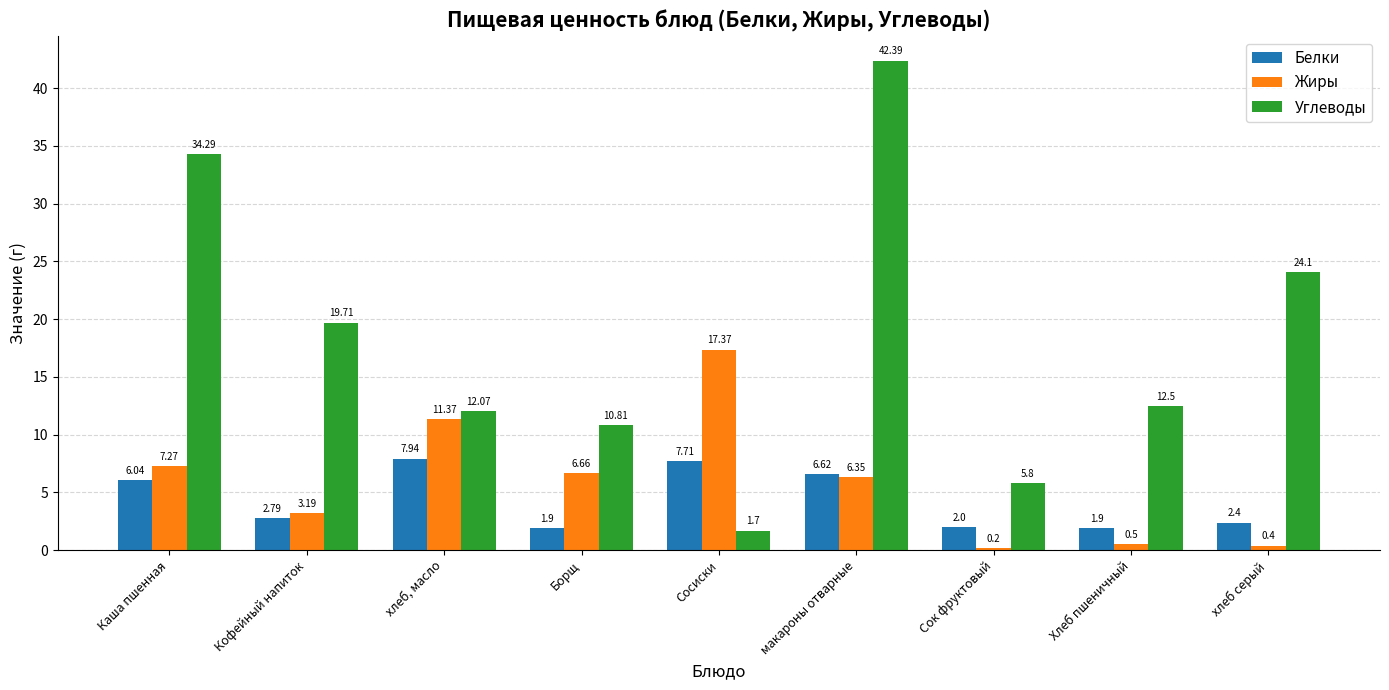

At how many categories does at least one series exceed 18?

4